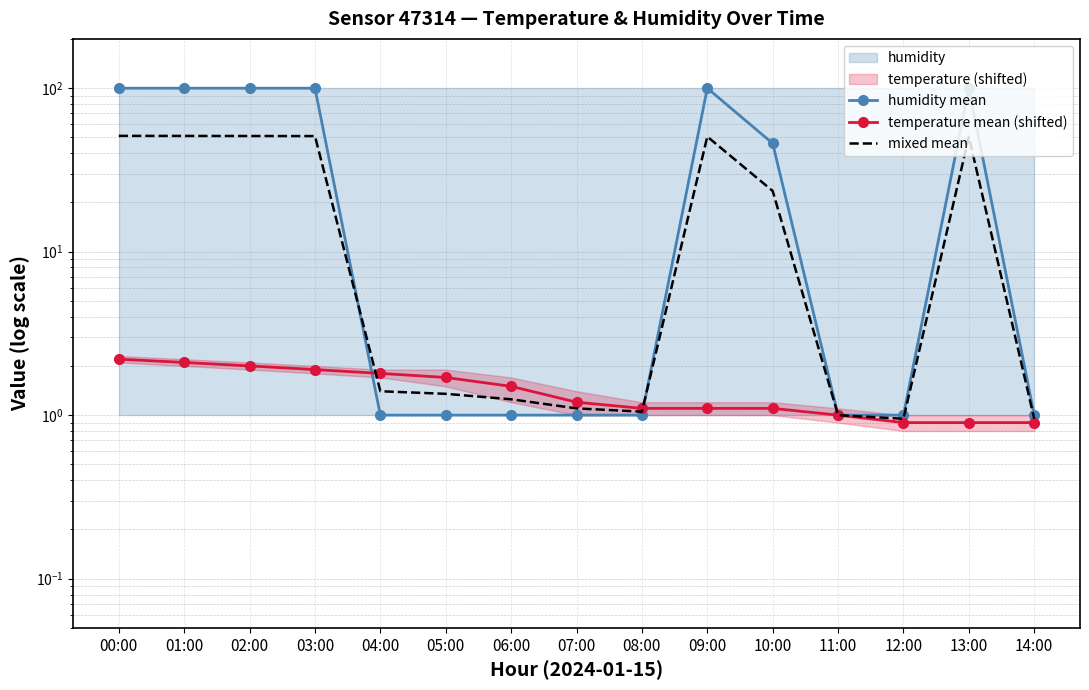

What is the greatest value displayed?

99.9